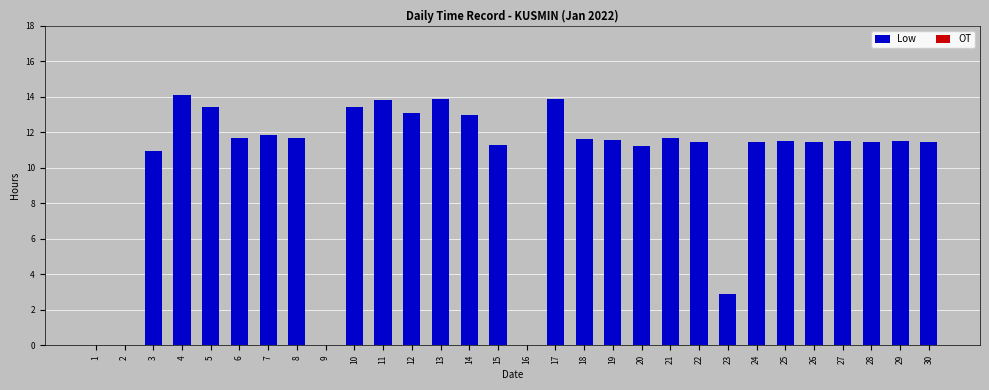

What is the maximum value shown in the chart?

14.1